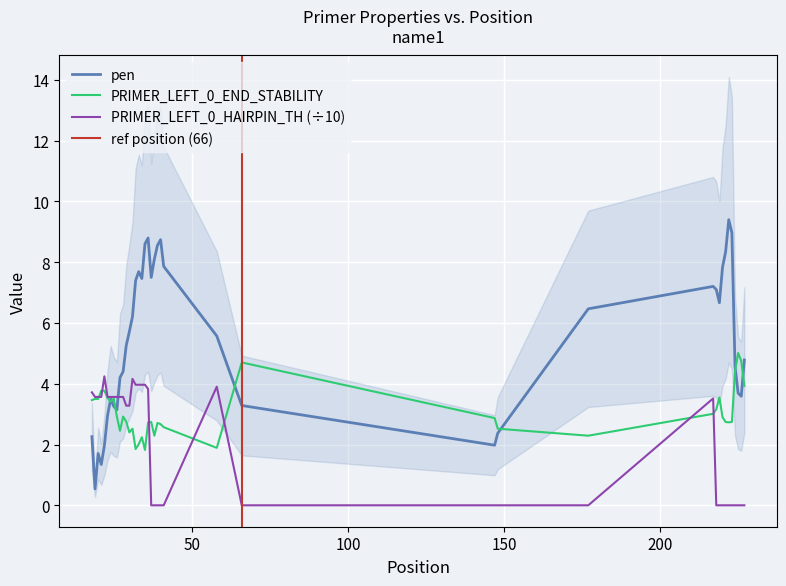

List the series in order of their overall mean, lowest first.

PRIMER_LEFT_0_HAIRPIN_TH, PRIMER_LEFT_0_END_STABILITY, pen